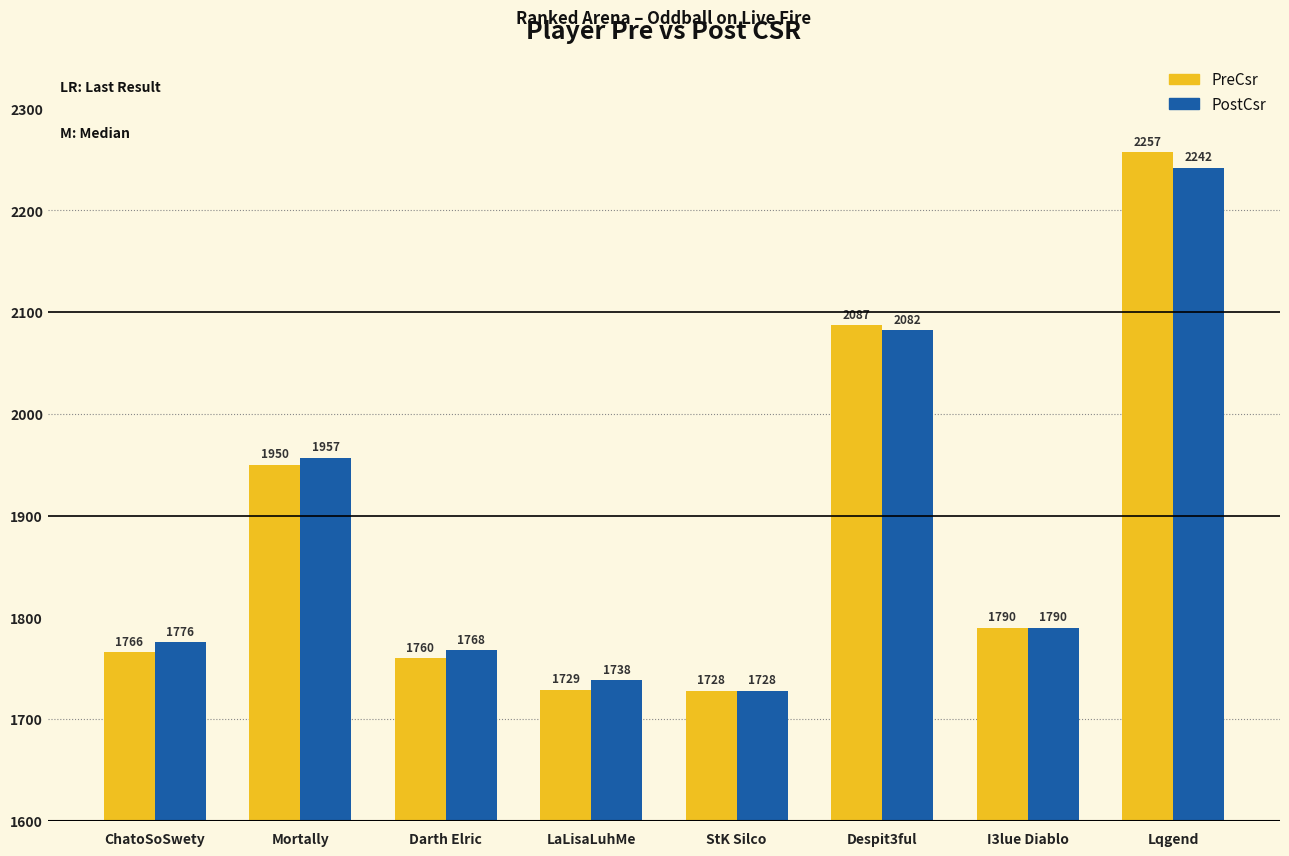

Which series has the widest spread of values?

PreCsr